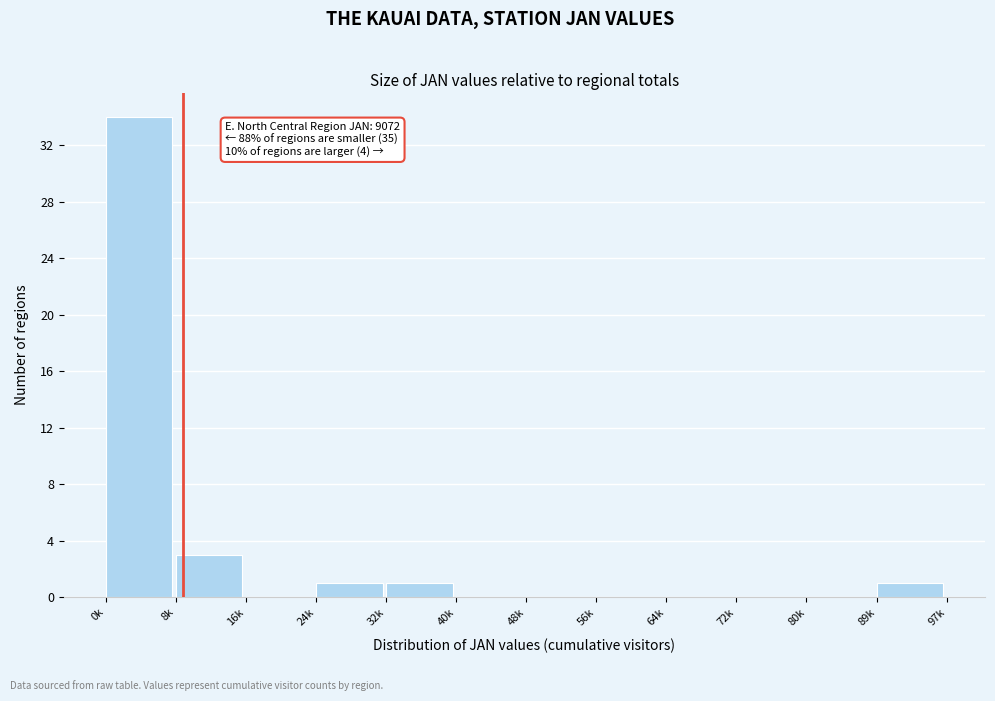

Reading right to left, transcribe all the data shown in this chart.

89k=1	80k=0	72k=0	64k=0	56k=0	48k=0	40k=0	32k=1	24k=1	16k=0	8k=3	0k=34